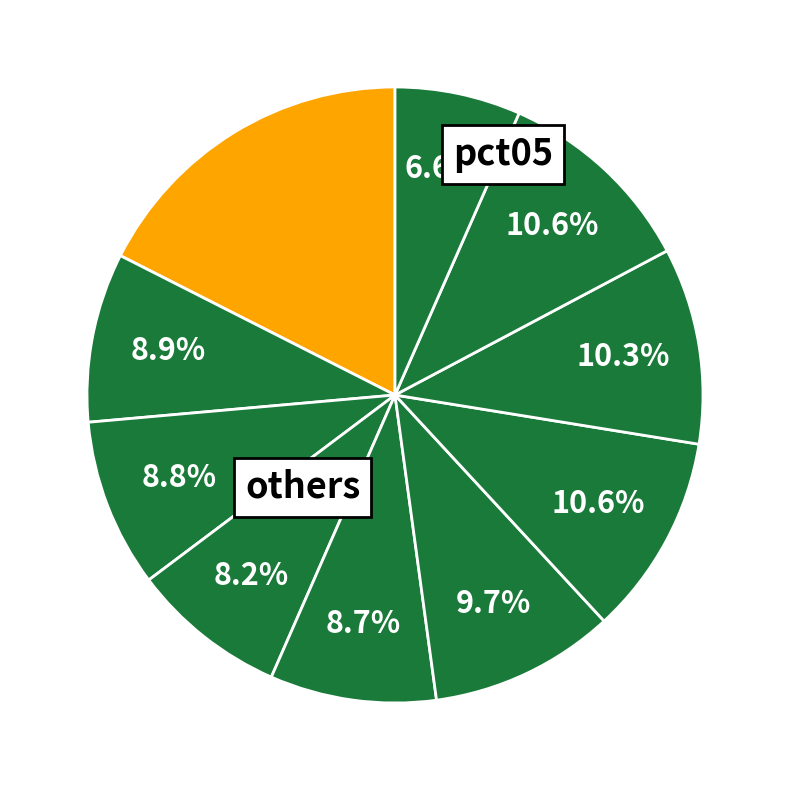

How many slices are in this pie chart?

10